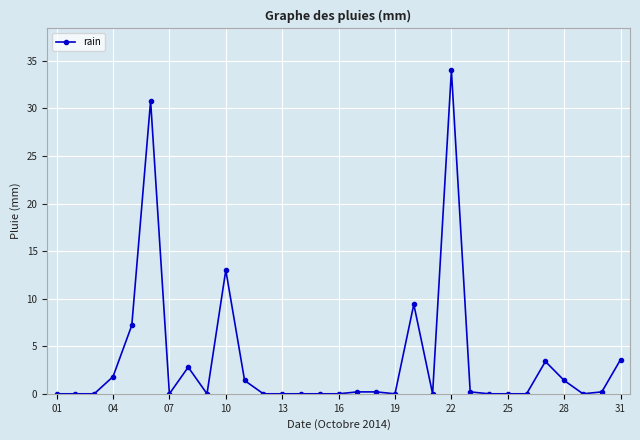

Reading left to right, transcribe all the data shown in this chart.

0.0	0.0	0.0	1.8	7.2	30.8	0.0	2.8	0.0	13.0	1.4	0.0	0.0	0.0	0.0	0.0	0.2	0.2	0.0	9.4	0.0	34.0	0.2	0.0	0.0	0.0	3.4	1.4	0.0	0.2	3.6